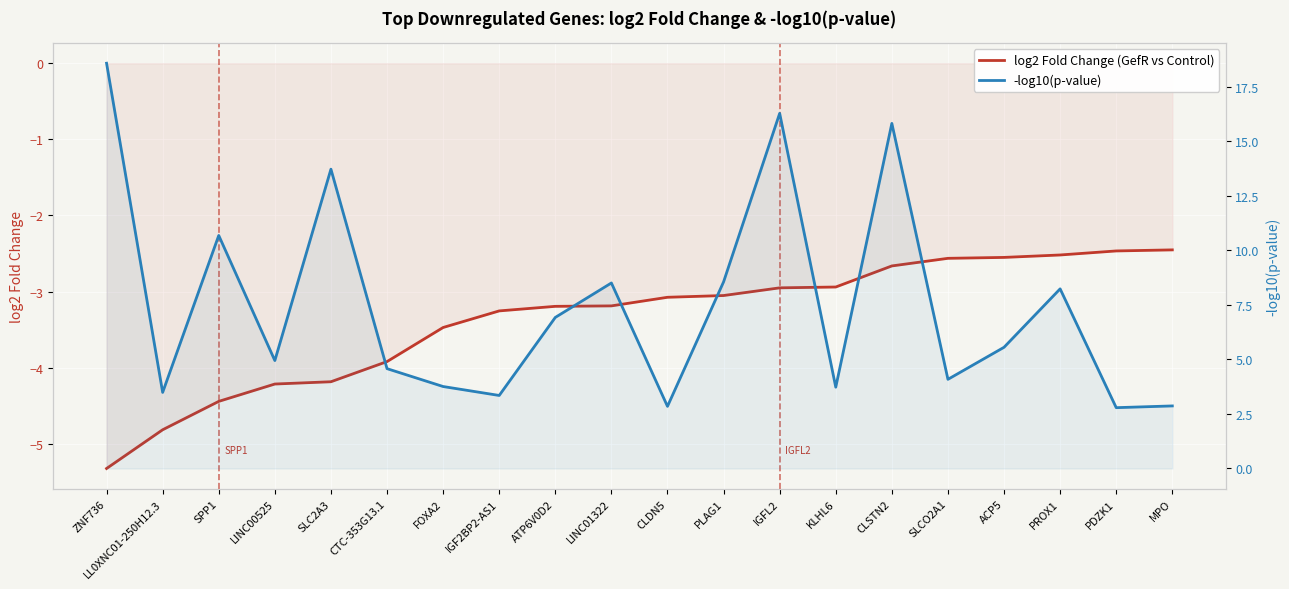

What is the minimum value shown in the chart?

-5.3